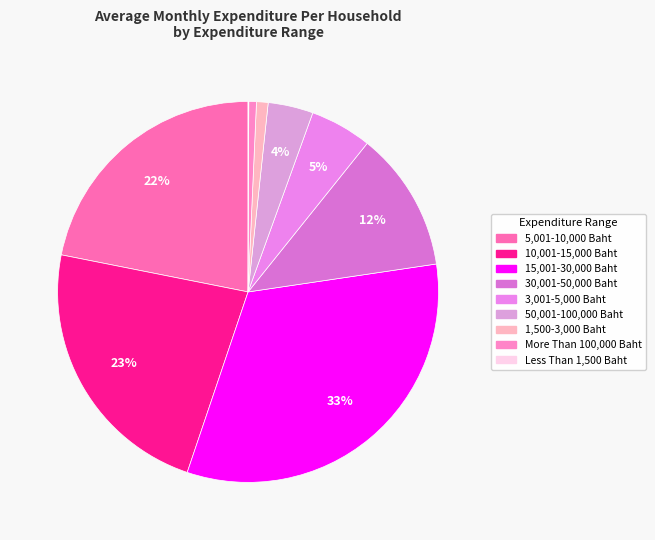

To the nearest percent, what is the combined percentage of 50,001-100,000 Baht and 5,001-10,000 Baht?

26%